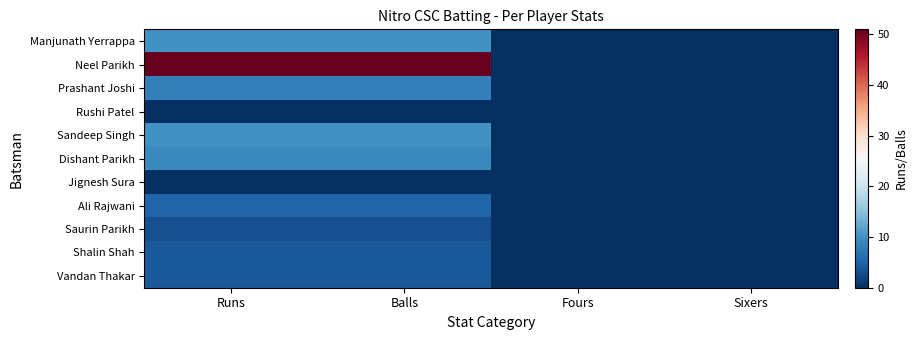

Which series has the largest range (max minus min)?

Neel Parikh